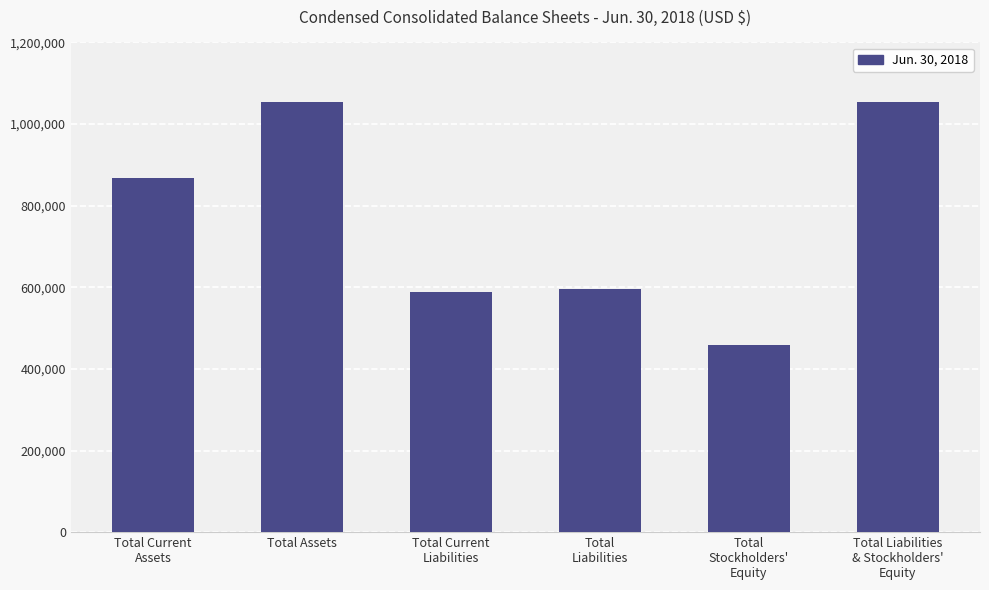

What is the ratio of the value at Total Assets to the value at Total Current
Assets?

1.2